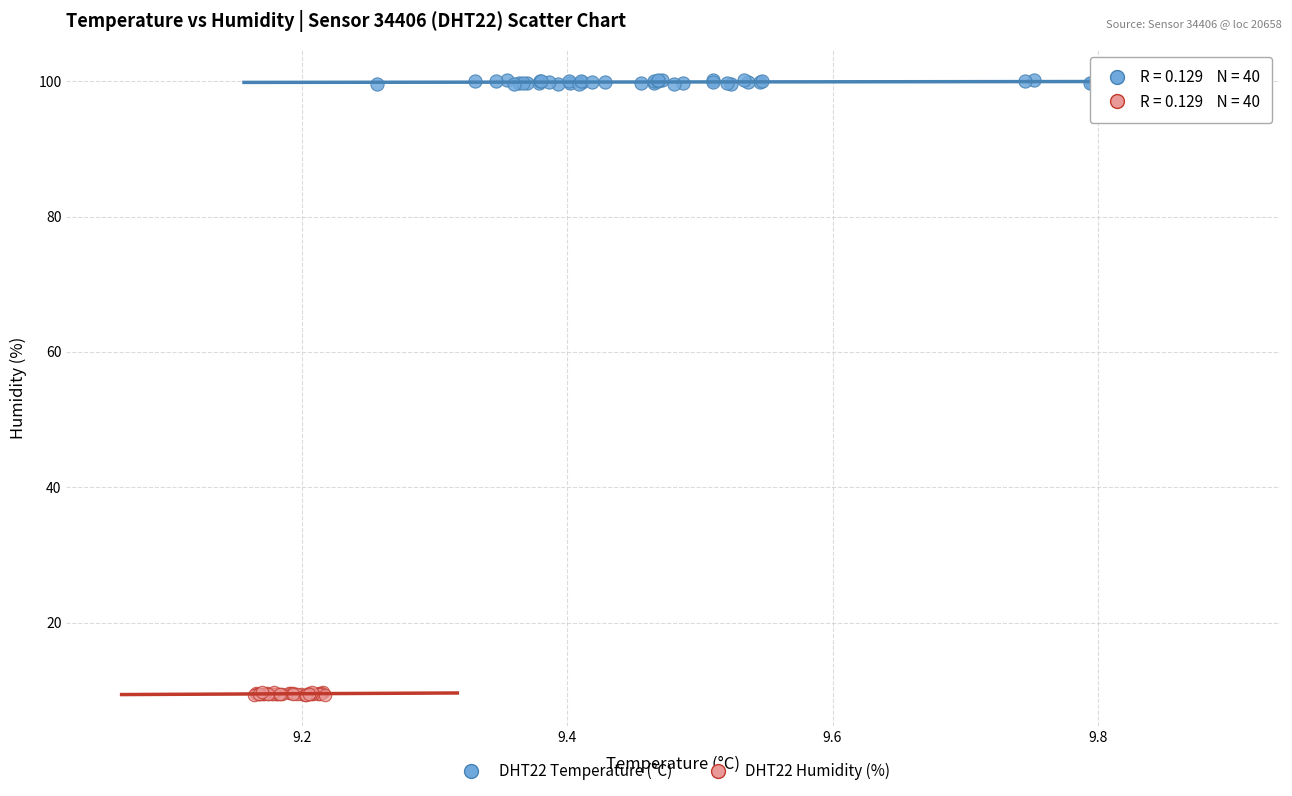

Which series has the largest Y range (max minus min)?

DHT22 Temperature (°C)